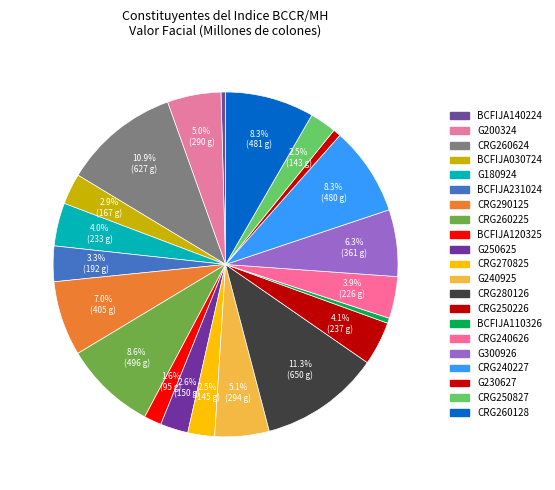

Which slice is the smallest?

BCFIJA140224